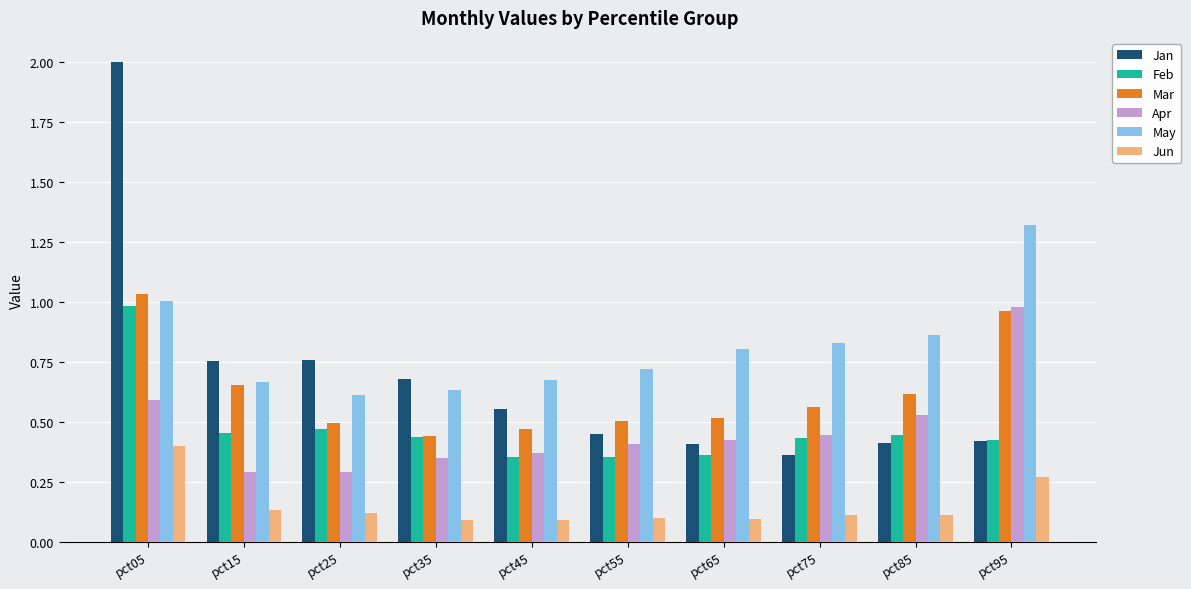

Which series has the widest spread of values?

Jan